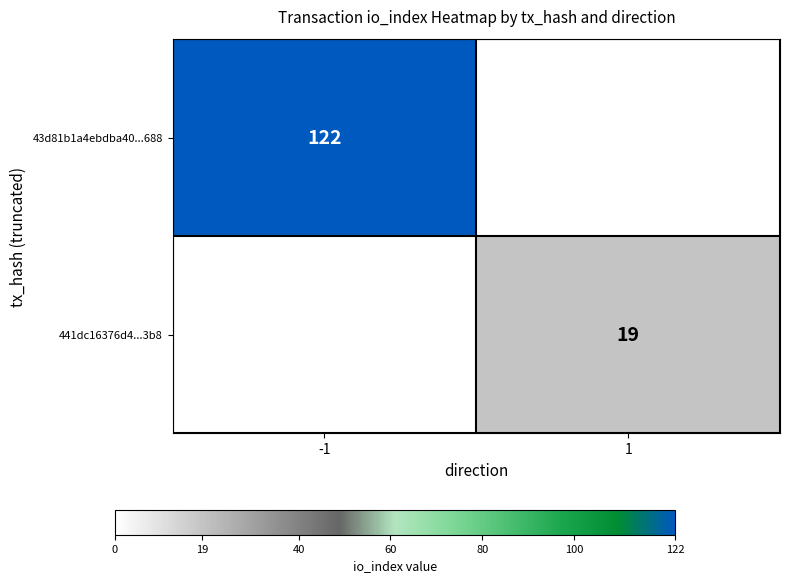

What is the difference between the highest and lowest values at -1?

122